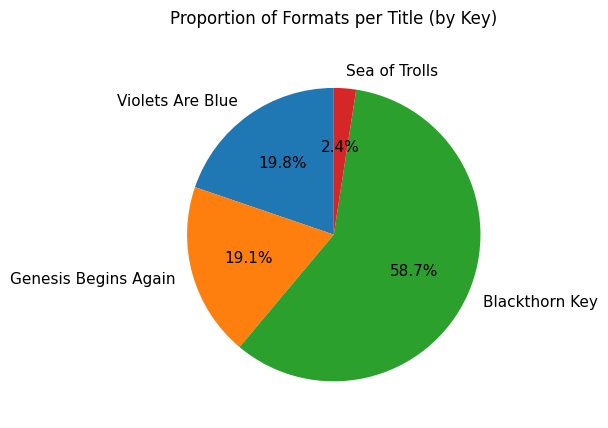

Rank the categories by value from highest to lowest.

Blackthorn Key, Violets Are Blue, Genesis Begins Again, Sea of Trolls